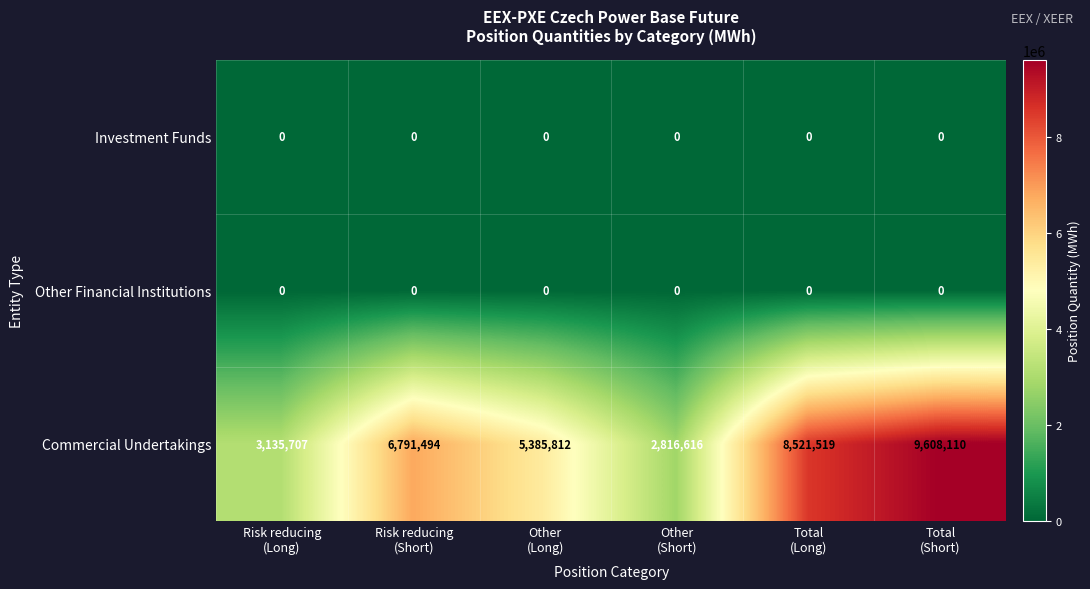

What is the difference between the highest and lowest values at Other
(Short)?

2816616